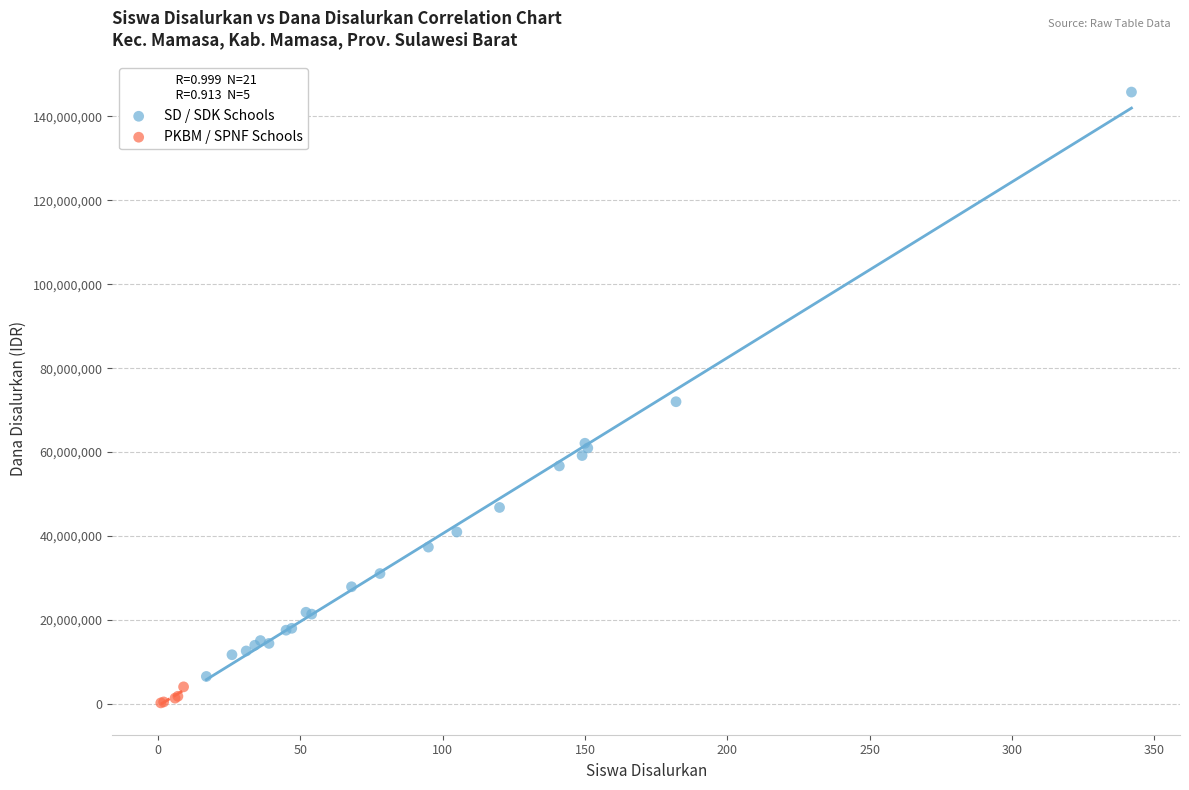

Which series has the largest Y range (max minus min)?

SD / SDK Schools